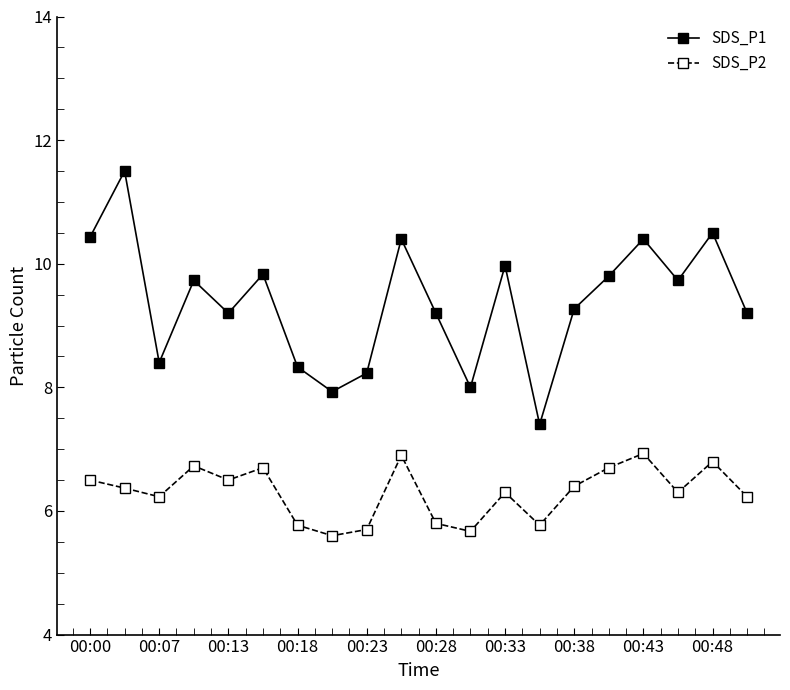

What is the difference between the maximum and minimum values in the SDS_P2 series?

1.3